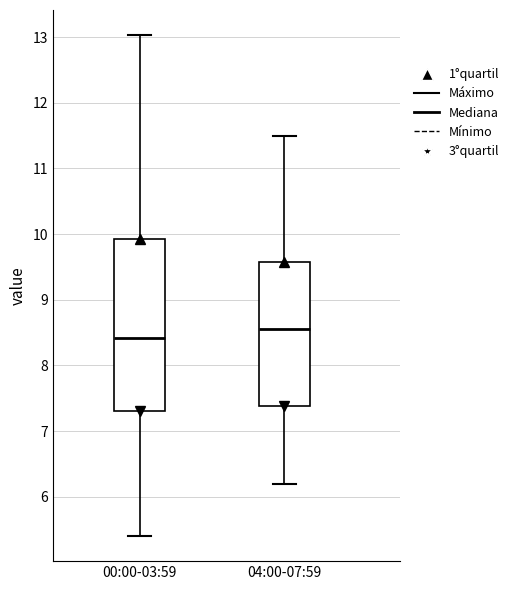

Which box's median line is the highest?

04:00-07:59